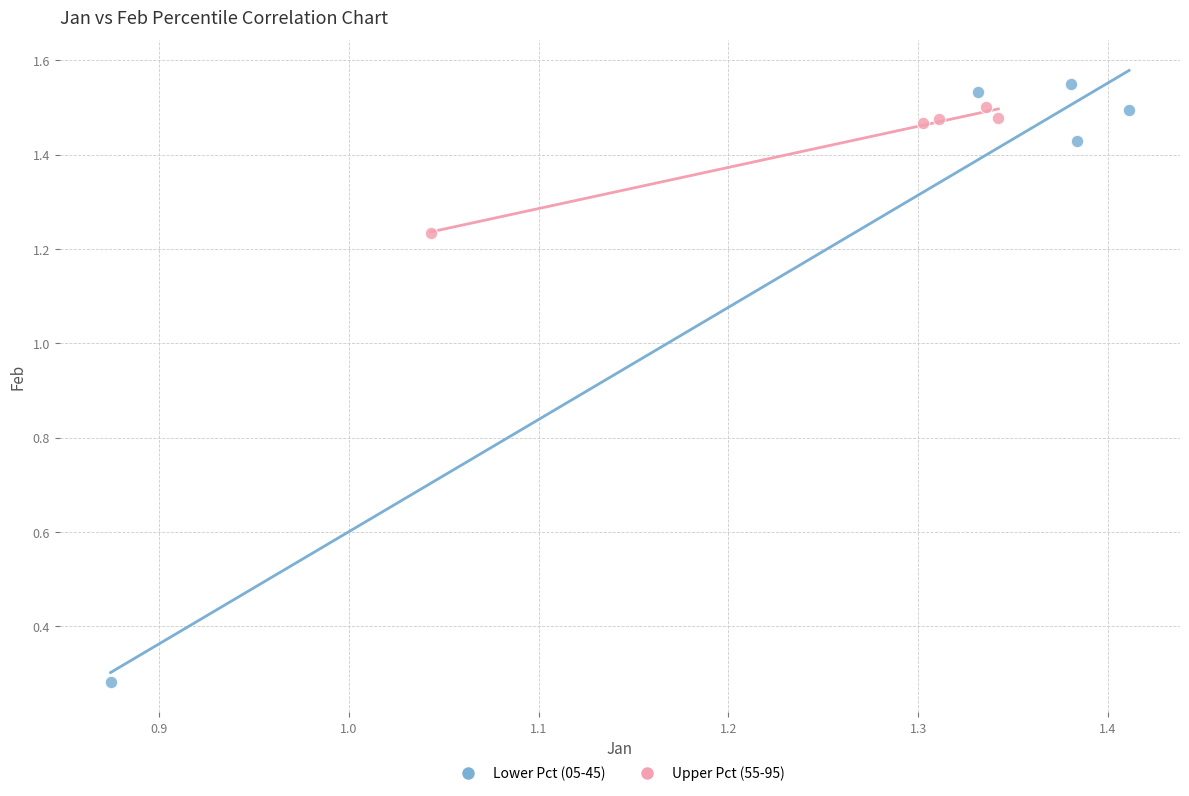

Which series reaches the minimum Y coordinate?

Lower Pct (05-45)